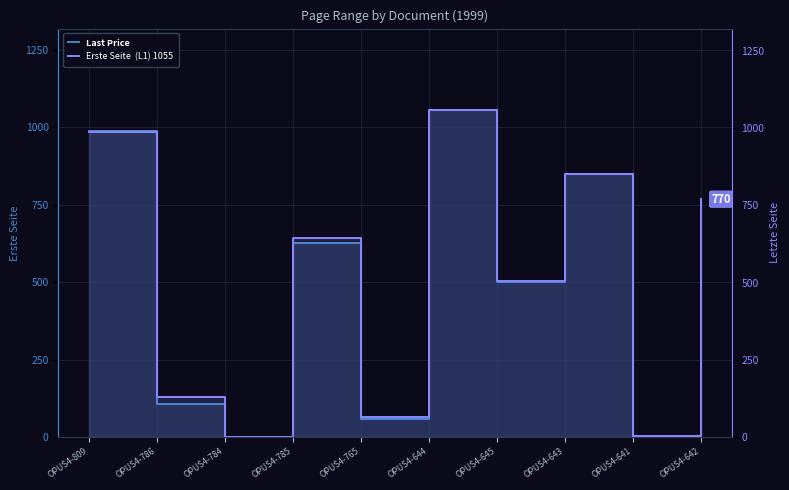

Which series has the largest range (max minus min)?

Letzte Seite  (R1) 1058